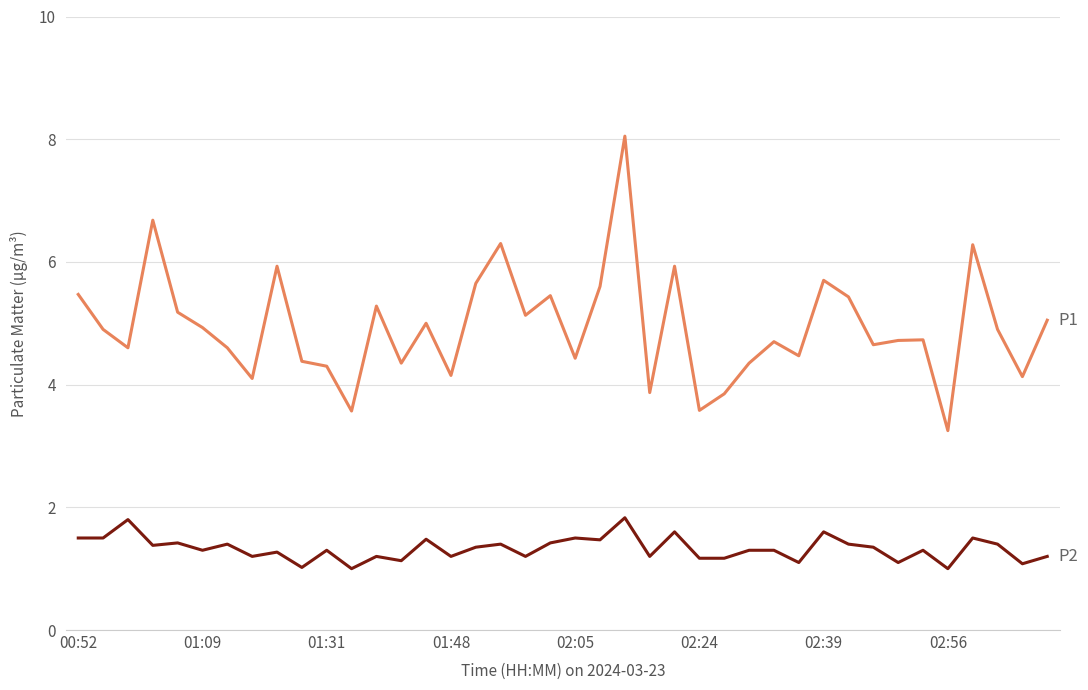

What is the minimum value shown in the chart?

1.0